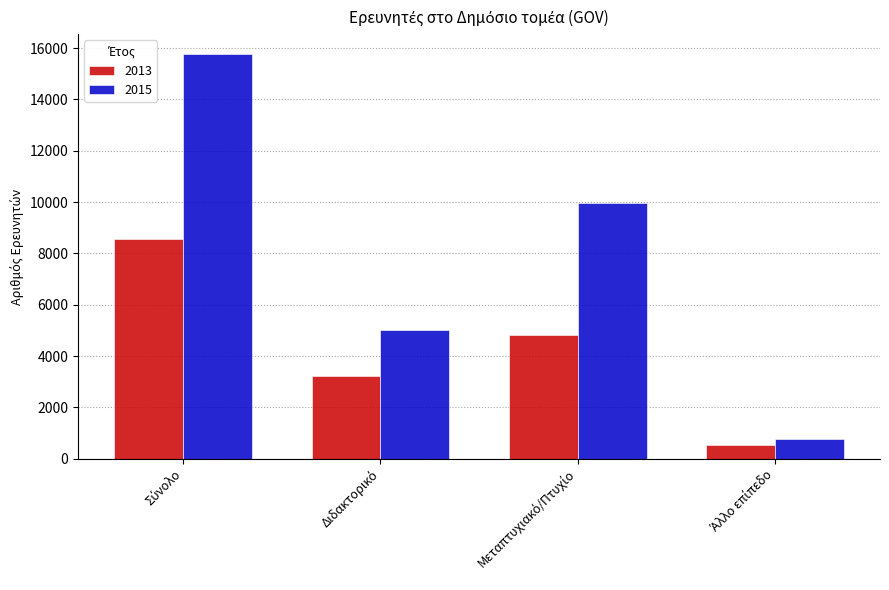

Reading right to left, extract all data points from this chart.

2013: 522	4838	3207	8567
2015: 763	9971	5024	15758